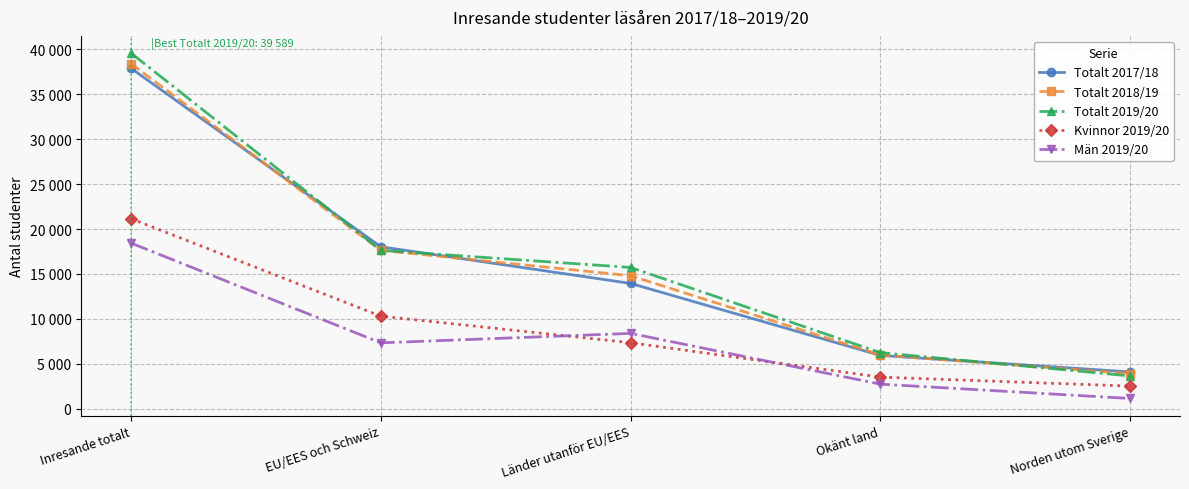

What position from the left is Inresande totalt?

1